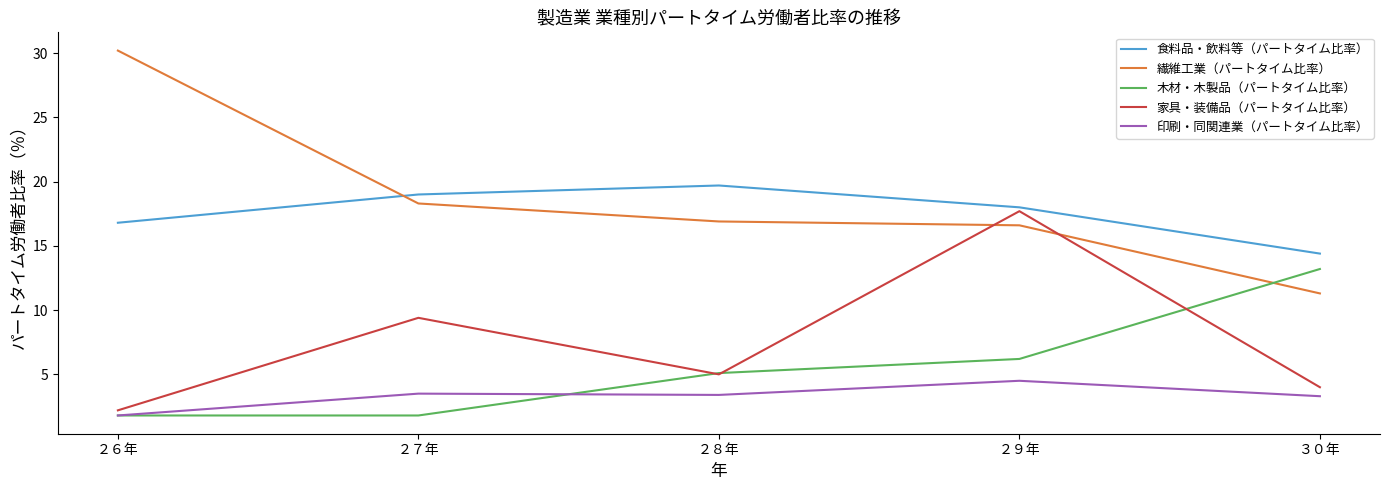

True or false: 繊維工業（パートタイム比率） has more than 1 interior local peaks.

False